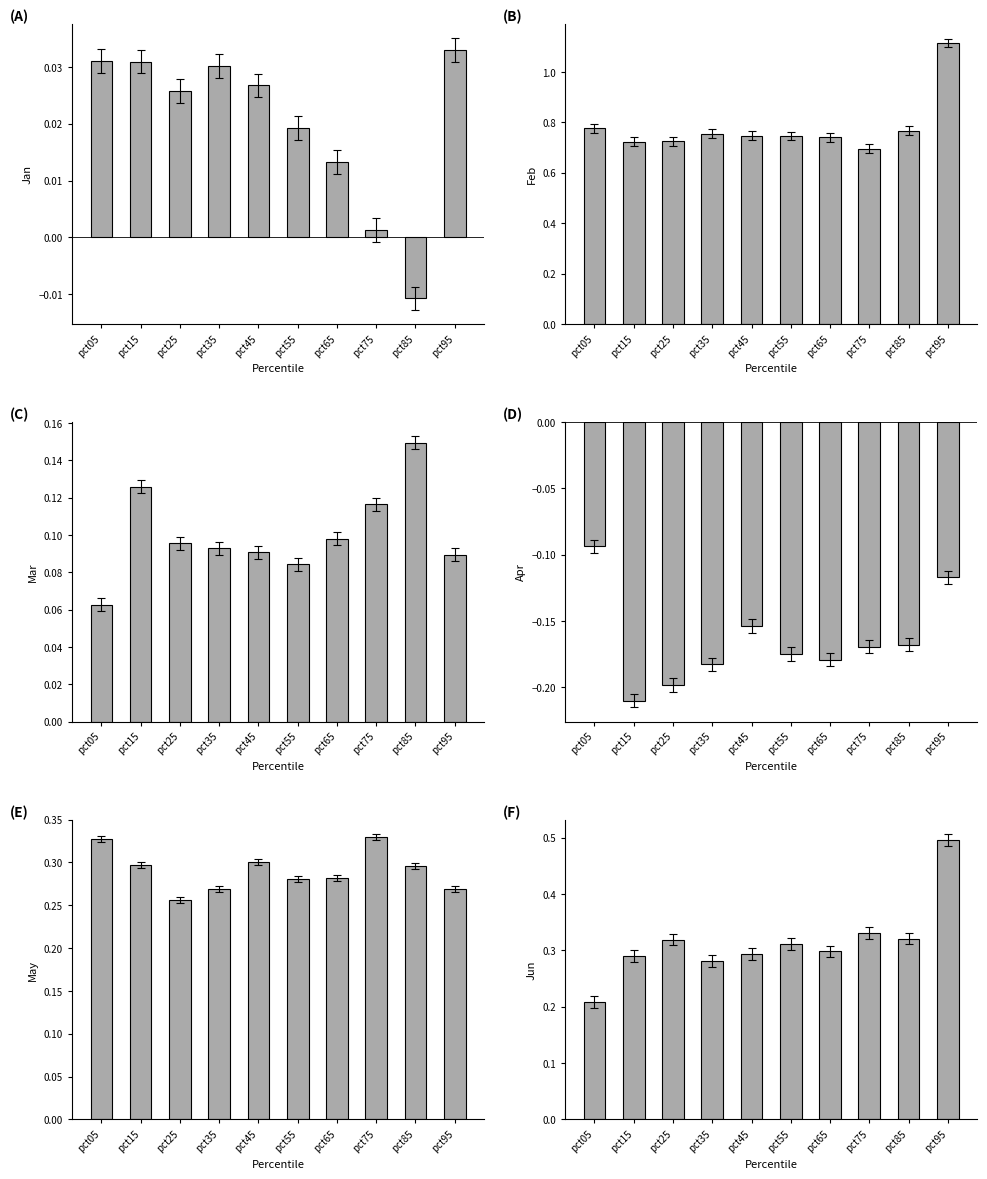

At pct05, list the series in order from smallest to largest.

Apr, Jan, Mar, Jun, May, Feb